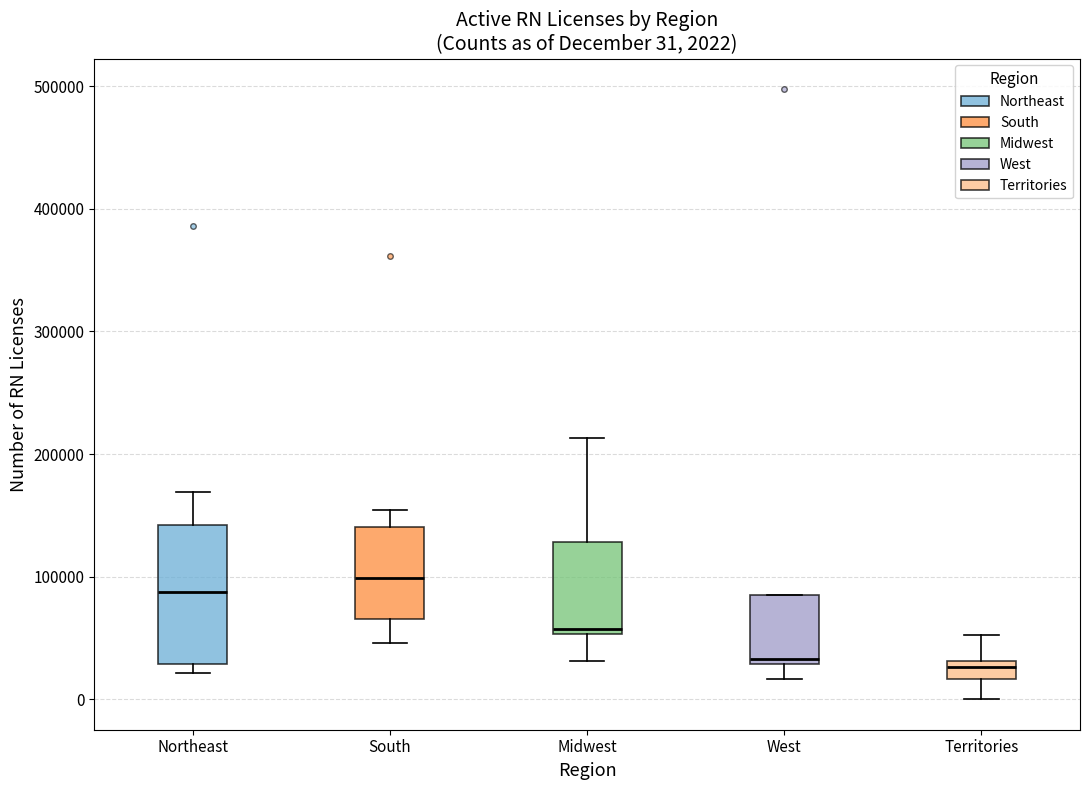

Comparing the boxes themselves (not the whiskers), which one is the tallest?

Northeast